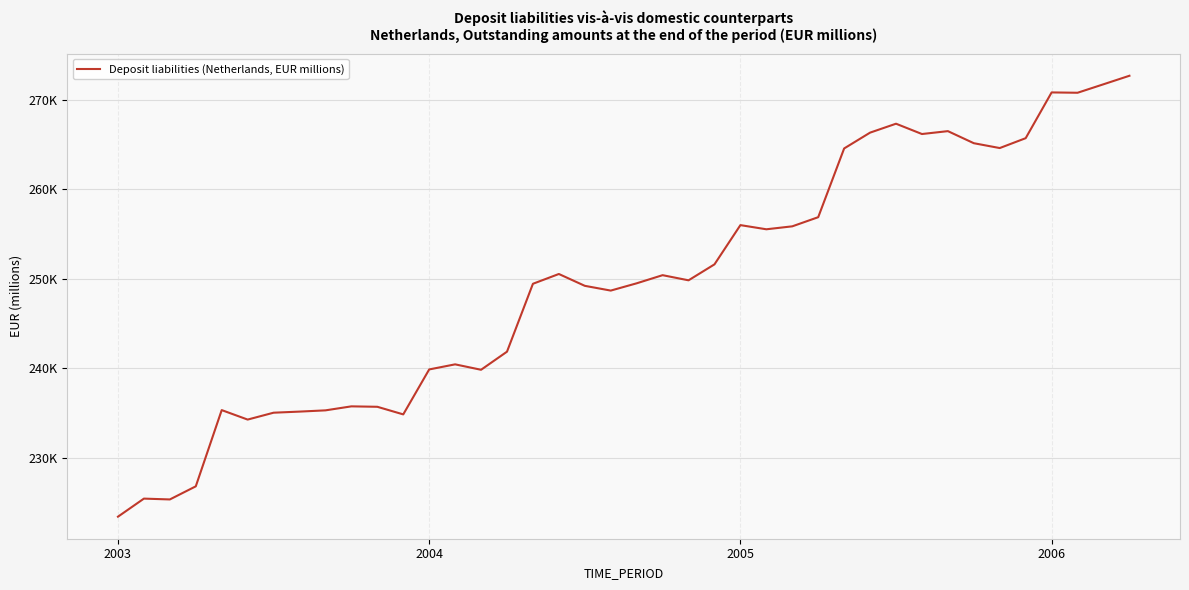

Reading left to right, transcribe all the data shown in this chart.

223434	225452	225359	226824	235341	234282	235050	235173	235312	235759	235711	234861	239884	240452	239846	241868	249453	250547	249225	248693	249506	250415	249840	251623	256007	255542	255871	256893	264572	266340	267336	266184	266507	265158	264617	265721	270832	270795	271742	272694